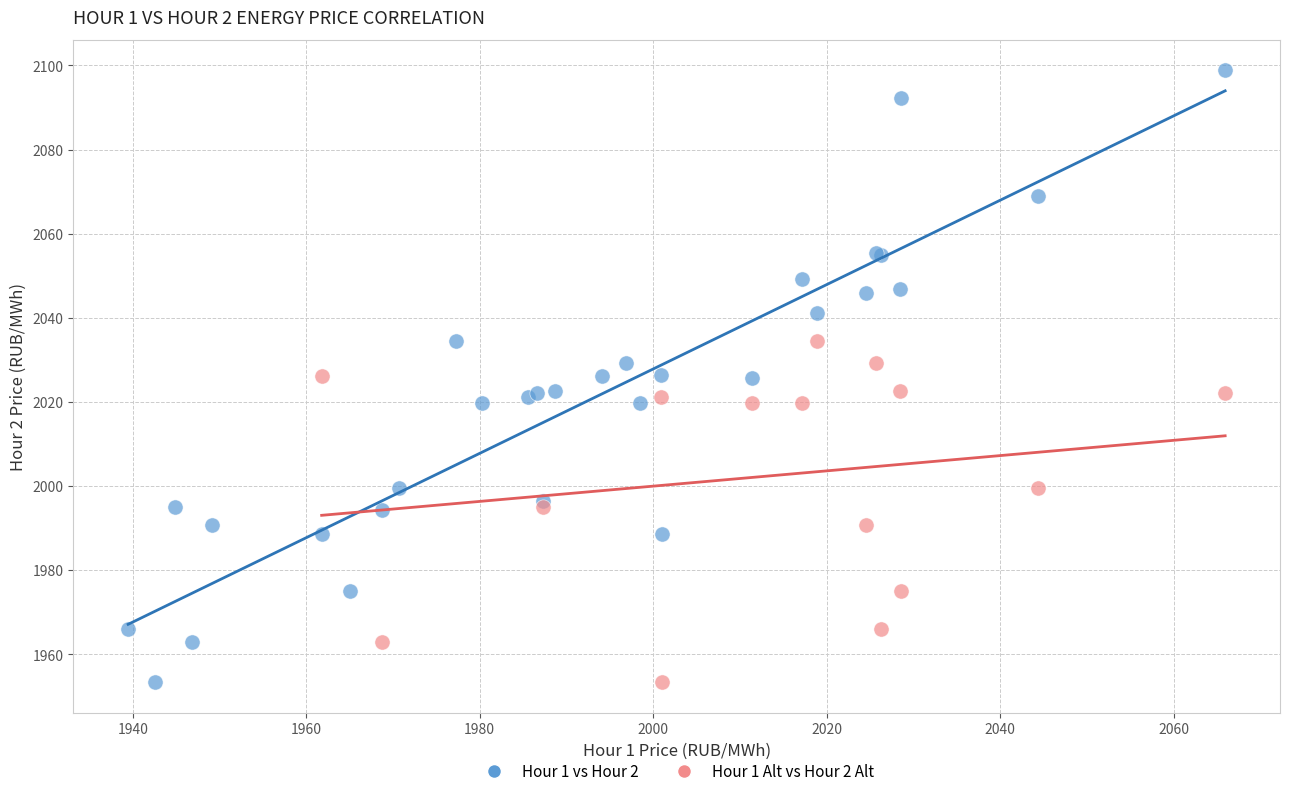

Which series reaches the maximum Y coordinate?

Hour 1 vs Hour 2